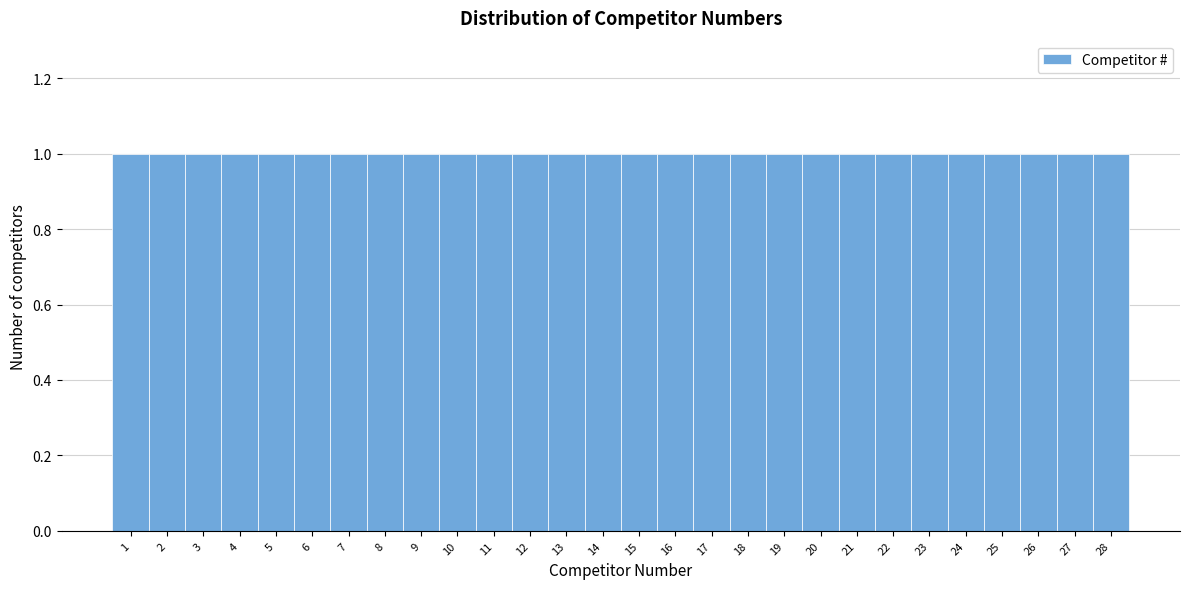

How tall is the bar that spans 4.5 to 5.5 on the x-axis? The values are not printed on the chart, so give them approximately, as read against the axis.

1